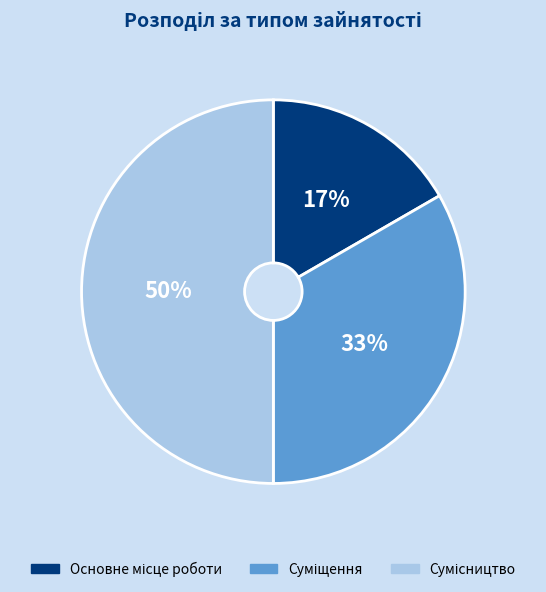

To the nearest percent, what is the difference between the largest and smallest slice percentages?

33%